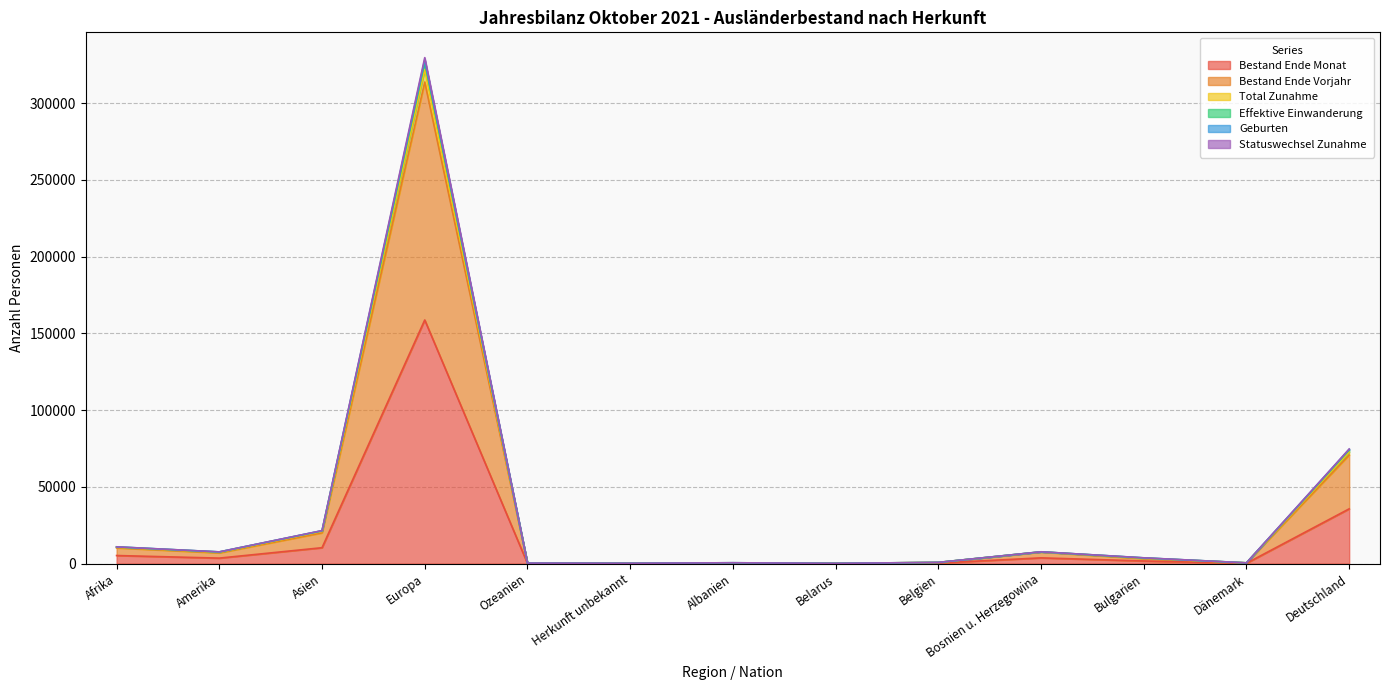

What are all the series names shown in the legend?

Bestand Ende Monat, Bestand Ende Vorjahr, Total Zunahme, Effektive Einwanderung, Geburten, Statuswechsel Zunahme